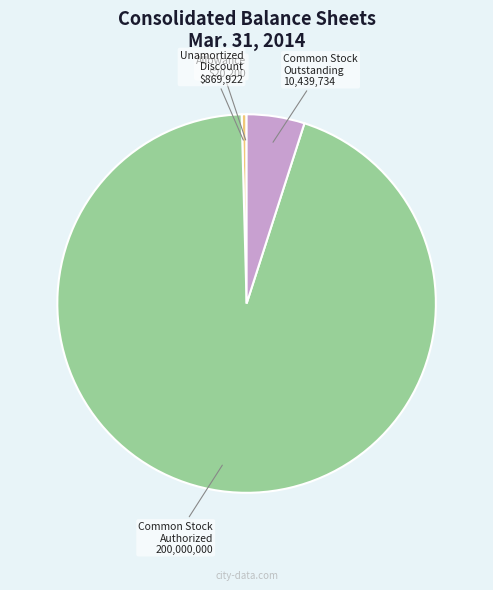

Is there a majority slice in this chart?

Yes